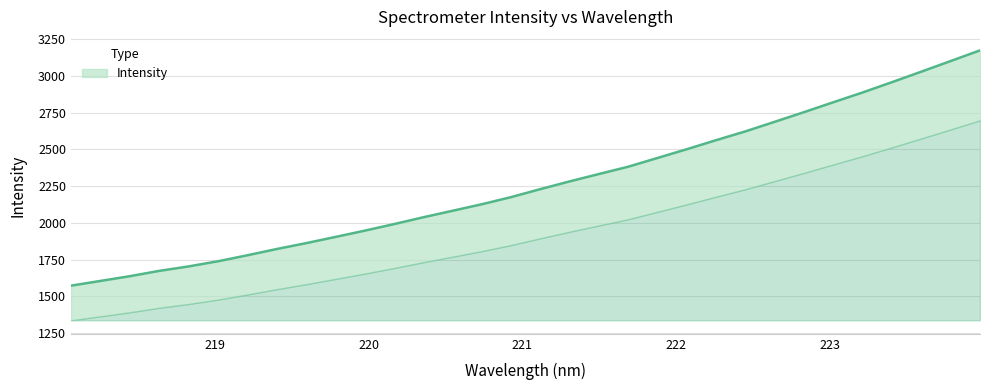

True or false: the data shows 984.1 at 218.8244.

False